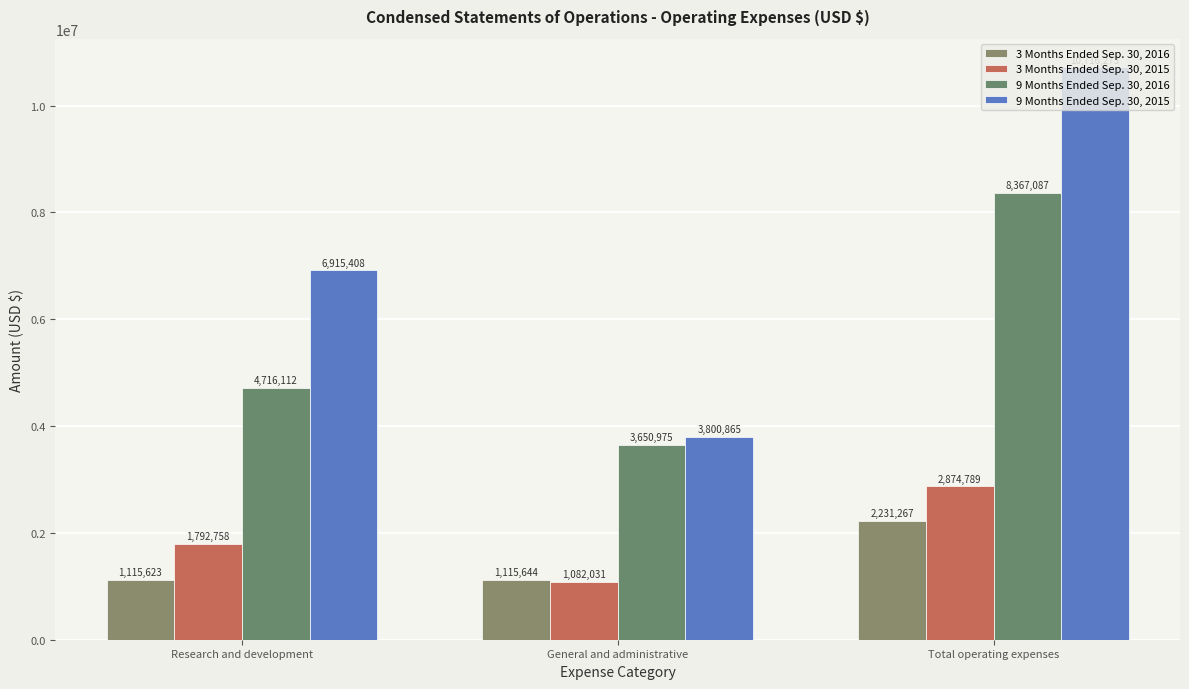

How many data points in 3 Months Ended Sep. 30, 2015 are less than 1792758?

1